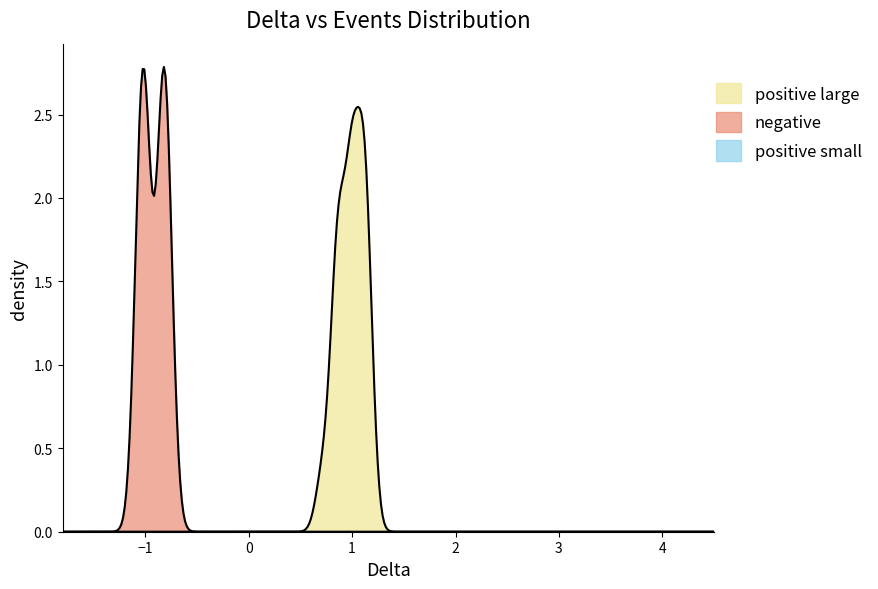

True or false: events_values and delta_values cross at least once.

False